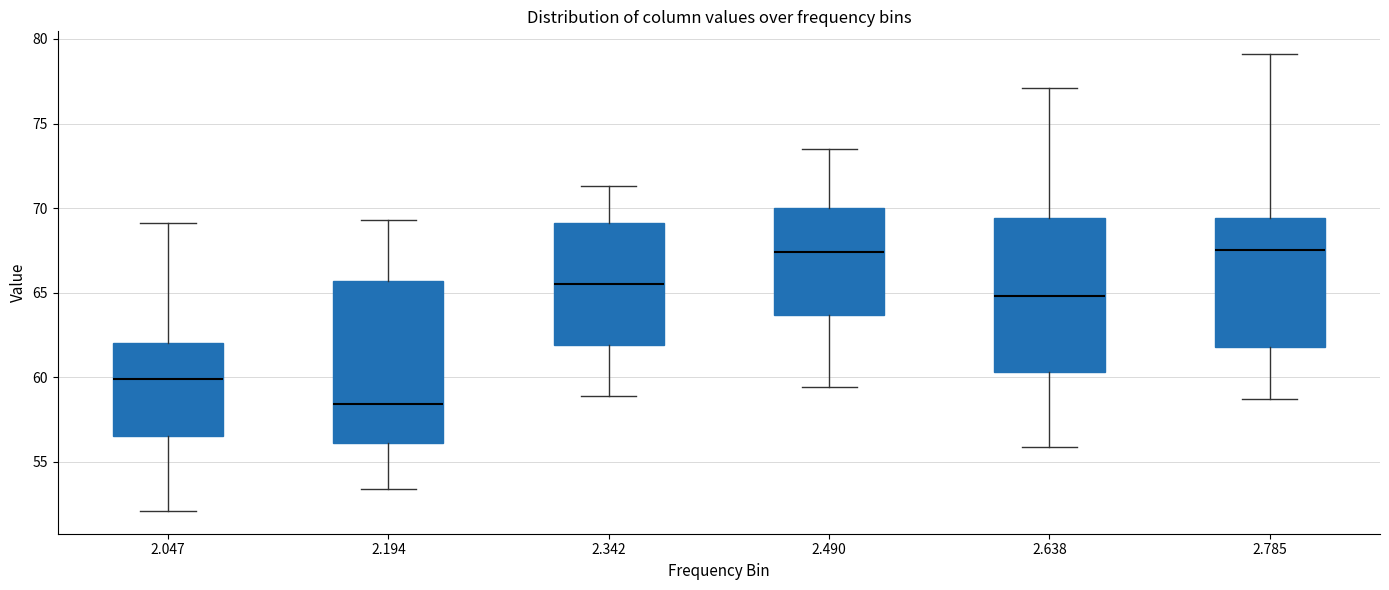

Reading left to right, transcribe this box plot: for each box, give where its median line is, the range the box spans, and where its two whiskers end, as read against the y-axis. The values are not printed on the chart, so give them approximately, as read against the axis.

2.047: median 60.0, box 56.5 to 62.0, whiskers 52.0 to 69.0
2.194: median 58.5, box 56.0 to 65.5, whiskers 53.5 to 69.5
2.342: median 65.5, box 62.0 to 69.0, whiskers 59.0 to 71.5
2.490: median 67.5, box 63.5 to 70.0, whiskers 59.5 to 73.5
2.638: median 65.0, box 60.5 to 69.5, whiskers 56.0 to 77.0
2.785: median 67.5, box 62.0 to 69.5, whiskers 58.5 to 79.0